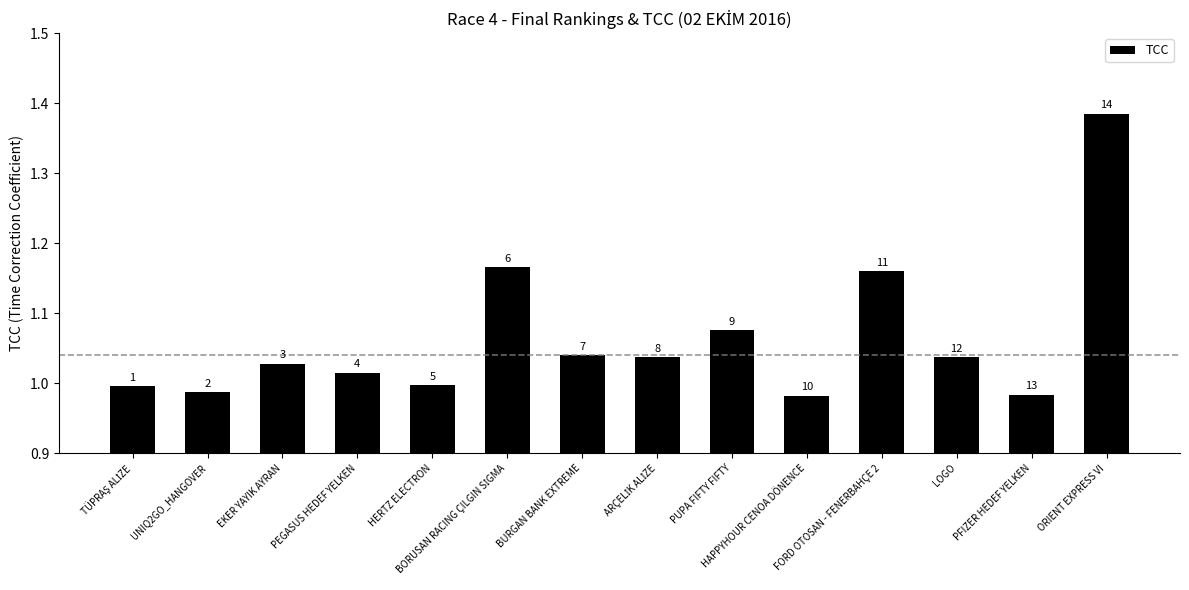

How many bars are there in total?

14